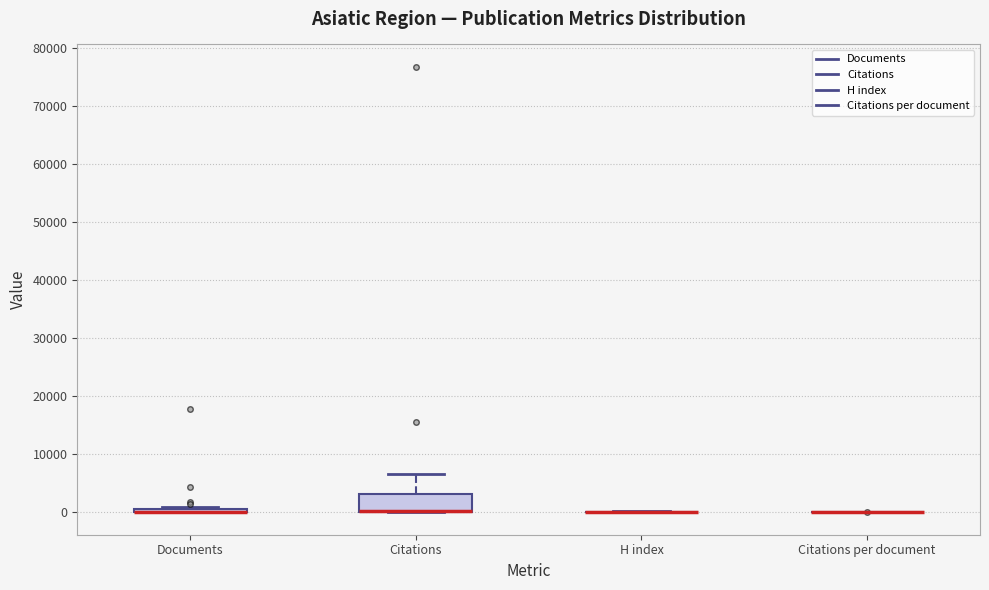

Which box is the tallest, from its lower edge to its upper edge?

Citations